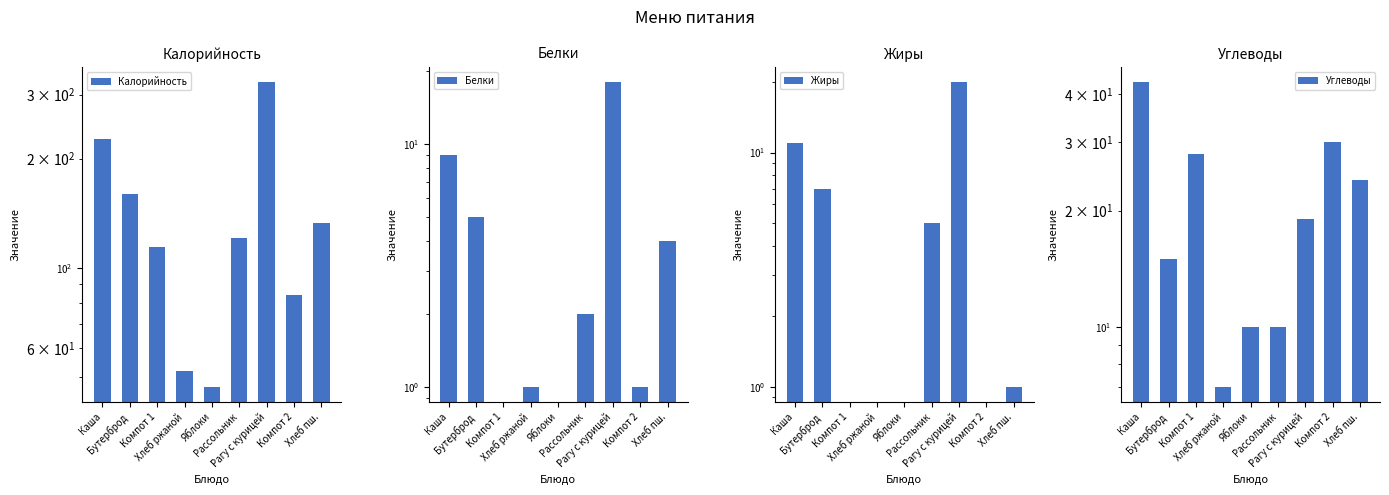

What is the value of the Калорийность bar at the 2nd from the left?

160